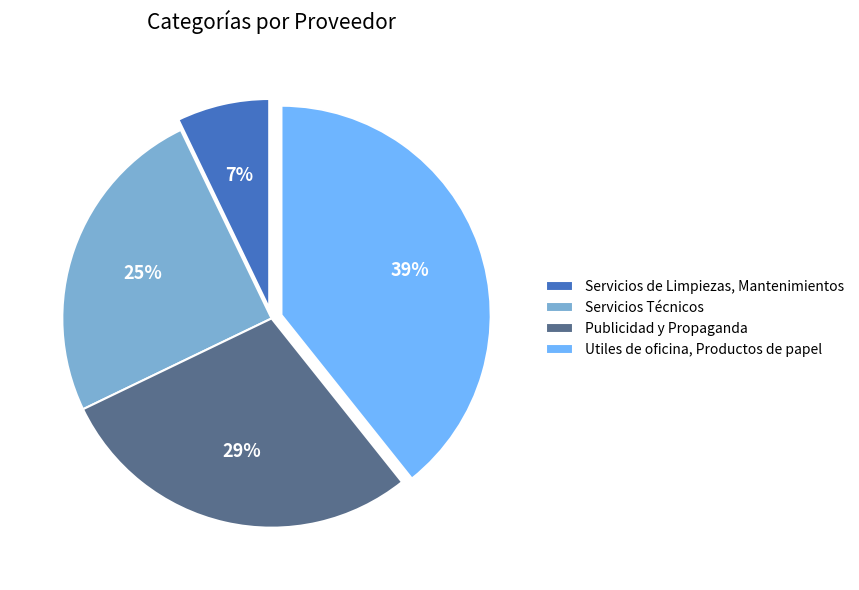

Does Servicios Técnicos account for over 50% of the chart?

No